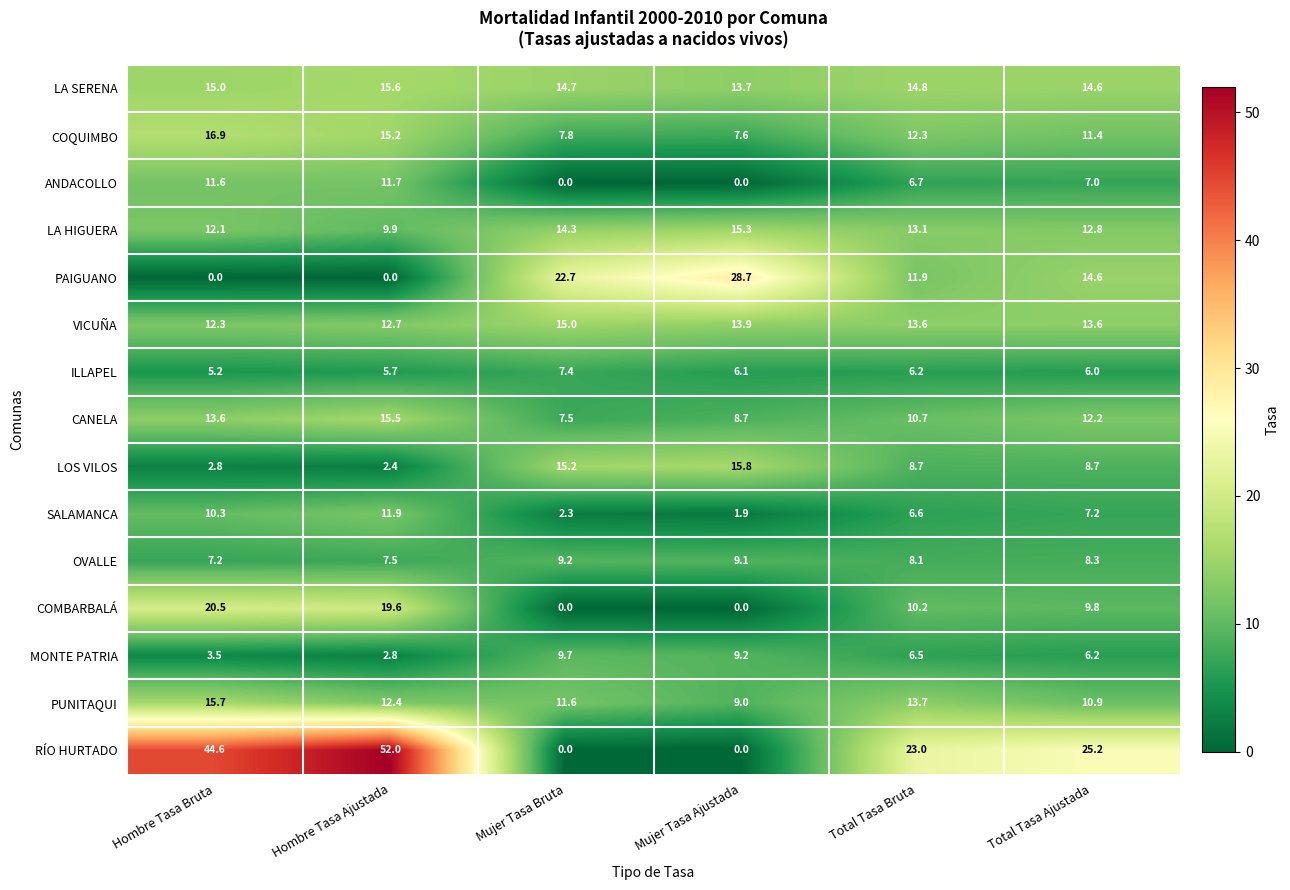

What is the sum of the SALAMANCA values at Mujer Tasa Ajustada and Total Tasa Bruta?

8.5